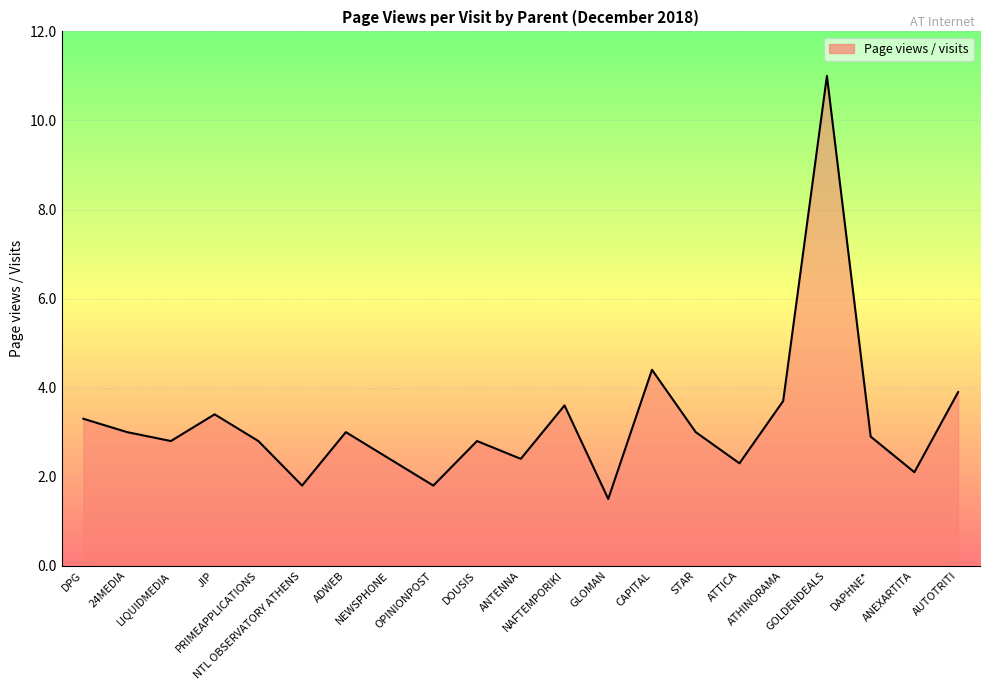

What is the smallest value displayed?

1.5